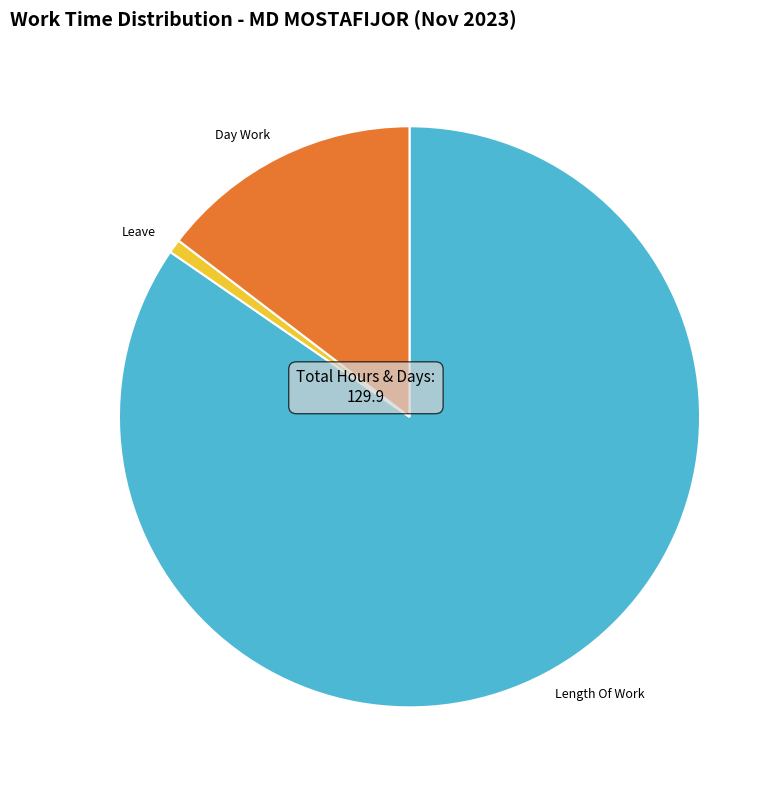

True or false: Day Work accounts for 1% of the total.

False